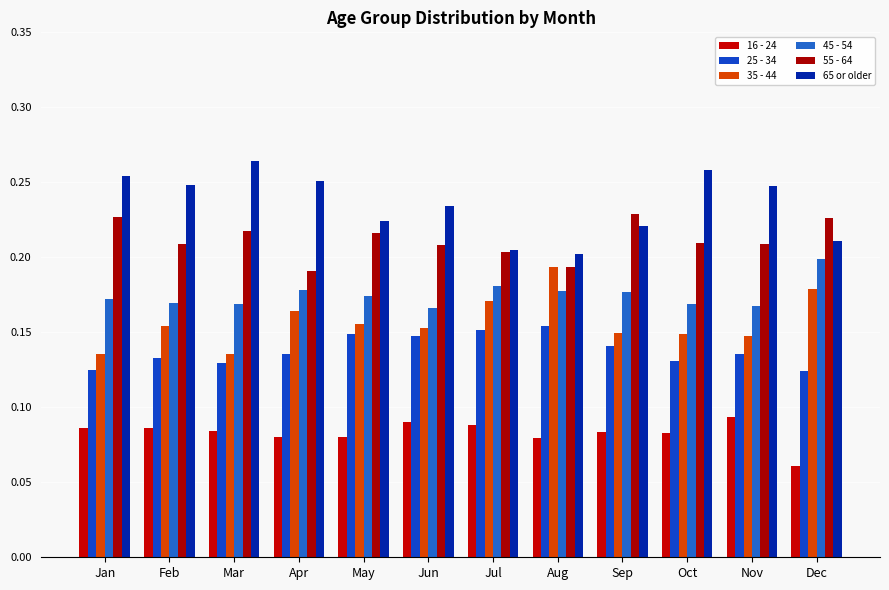

Reading right to left, extract all data points from this chart.

16 - 24: Dec=0.1	Nov=0.1	Oct=0.1	Sep=0.1	Aug=0.1	Jul=0.1	Jun=0.1	May=0.1	Apr=0.1	Mar=0.1	Feb=0.1	Jan=0.1
25 - 34: Dec=0.1	Nov=0.1	Oct=0.1	Sep=0.1	Aug=0.2	Jul=0.2	Jun=0.1	May=0.1	Apr=0.1	Mar=0.1	Feb=0.1	Jan=0.1
35 - 44: Dec=0.2	Nov=0.1	Oct=0.1	Sep=0.1	Aug=0.2	Jul=0.2	Jun=0.2	May=0.2	Apr=0.2	Mar=0.1	Feb=0.2	Jan=0.1
45 - 54: Dec=0.2	Nov=0.2	Oct=0.2	Sep=0.2	Aug=0.2	Jul=0.2	Jun=0.2	May=0.2	Apr=0.2	Mar=0.2	Feb=0.2	Jan=0.2
55 - 64: Dec=0.2	Nov=0.2	Oct=0.2	Sep=0.2	Aug=0.2	Jul=0.2	Jun=0.2	May=0.2	Apr=0.2	Mar=0.2	Feb=0.2	Jan=0.2
65 or older: Dec=0.2	Nov=0.2	Oct=0.3	Sep=0.2	Aug=0.2	Jul=0.2	Jun=0.2	May=0.2	Apr=0.3	Mar=0.3	Feb=0.2	Jan=0.3